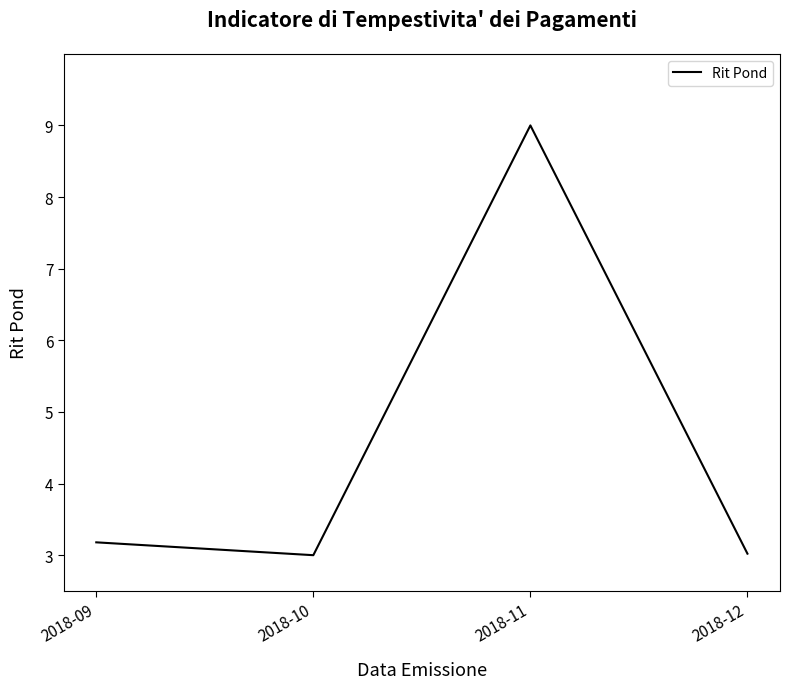

Where is the data nearest to the value 6?

2018-09